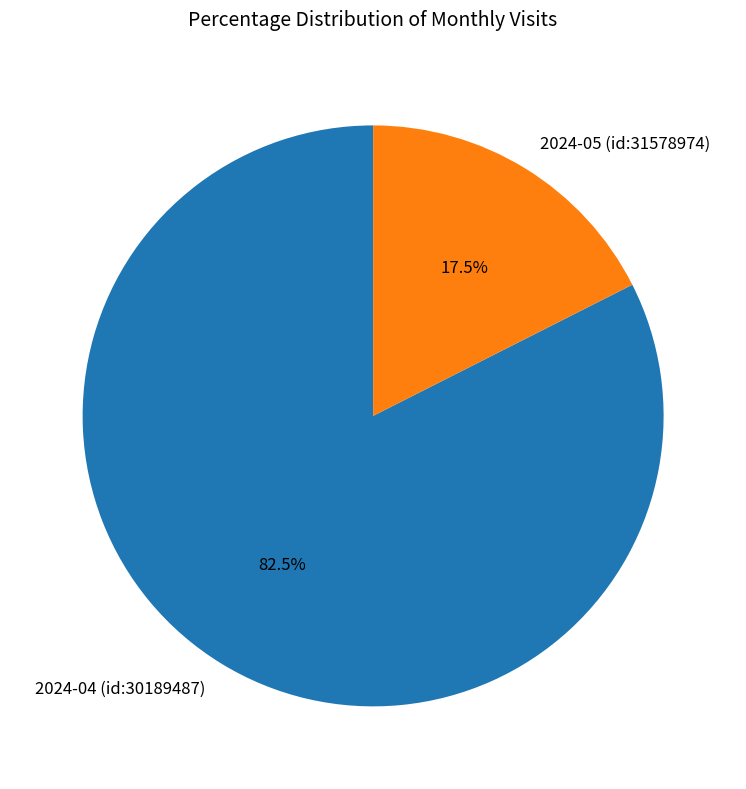

Rank the categories by value from highest to lowest.

2024-04 (id:30189487), 2024-05 (id:31578974)